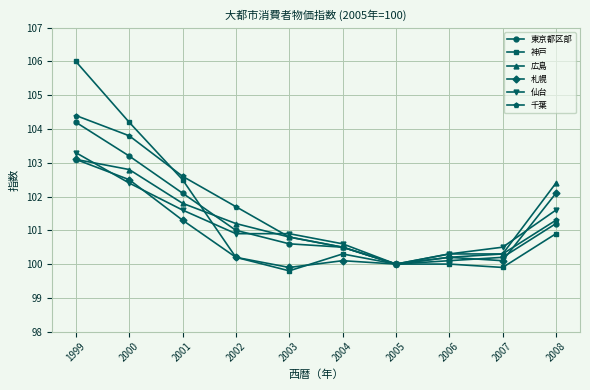

Reading left to right, transcribe all the data shown in this chart.

東京都区部: 104.2	103.2	102.1	101.0	100.6	100.5	100.0	100.1	100.2	101.2
神戸: 106.0	104.2	102.5	100.2	99.8	100.3	100.0	100.0	99.9	100.9
広島: 103.1	102.8	101.8	101.2	100.8	100.5	100.0	100.2	100.3	102.4
札幌: 103.1	102.5	101.3	100.2	99.9	100.1	100.0	100.2	100.1	102.1
仙台: 103.3	102.4	101.6	100.9	100.9	100.6	100.0	100.3	100.5	101.6
千葉: 104.4	103.8	102.6	101.7	100.8	100.5	100.0	100.3	100.3	101.3